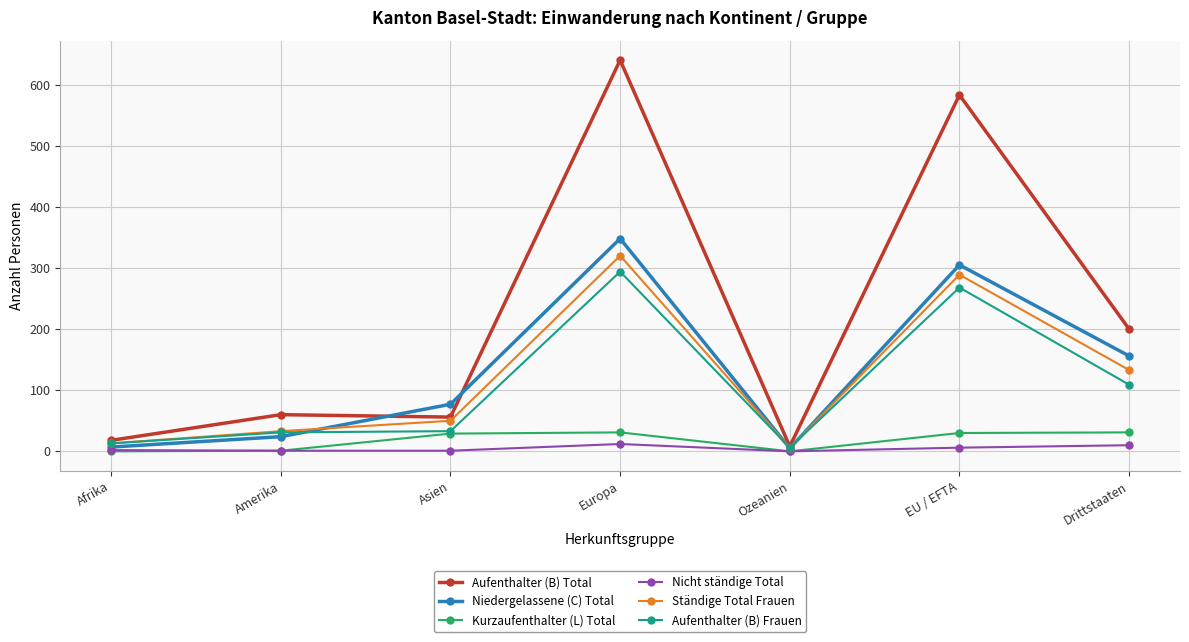

Which series has the widest spread of values?

Aufenthalter (B) Total